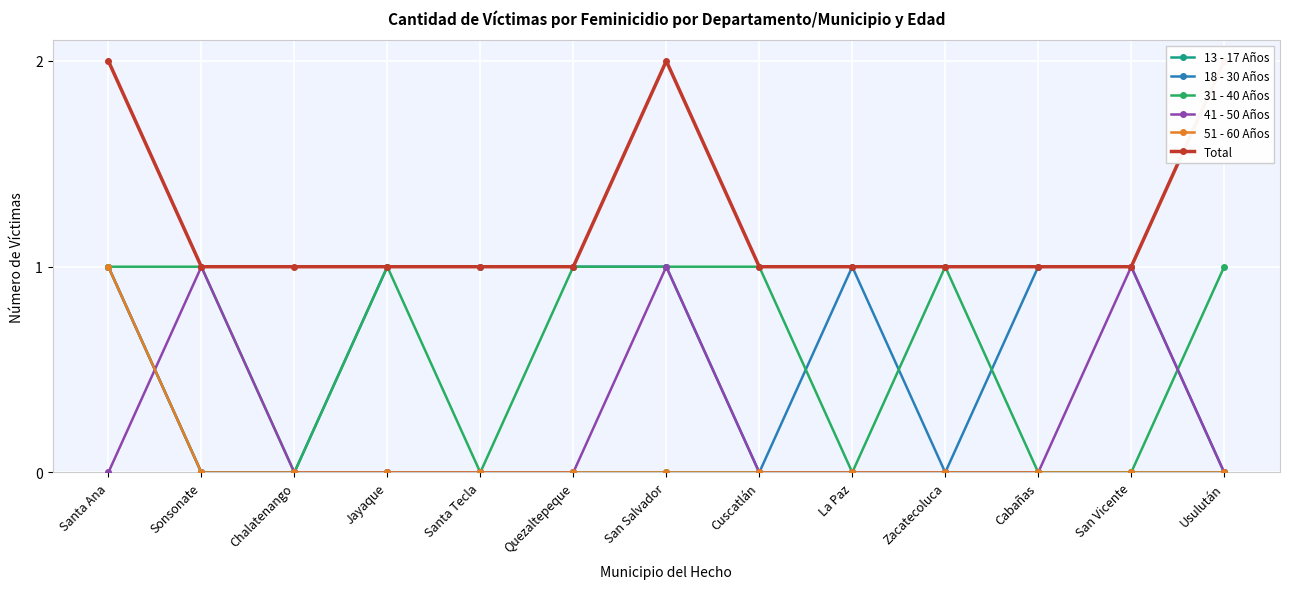

How many data points in 18 - 30 Años are less than 1?

5